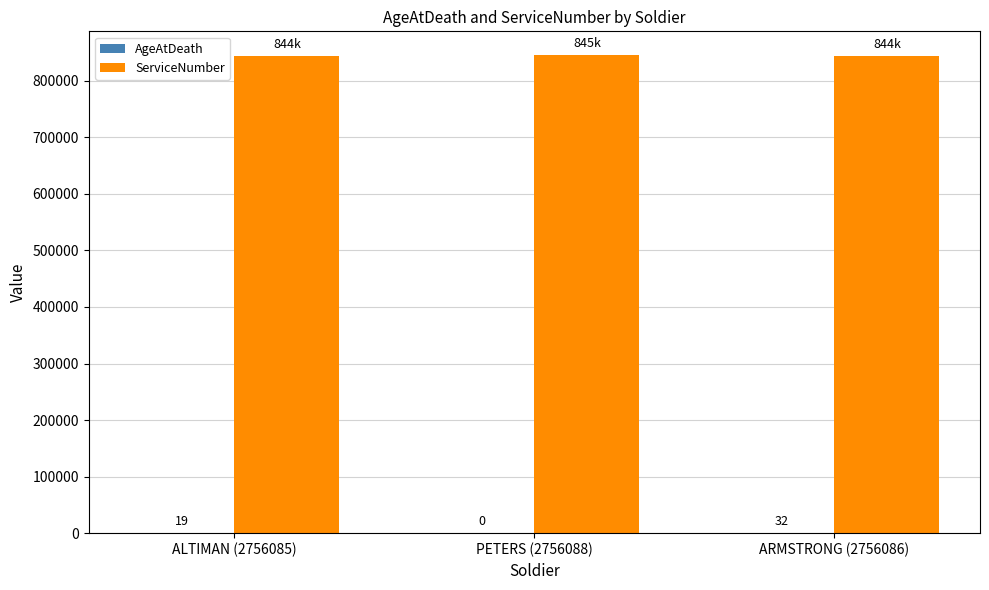

What value does the ServiceNumber series have at ALTIMAN (2756085), to the nearest 10?

844020